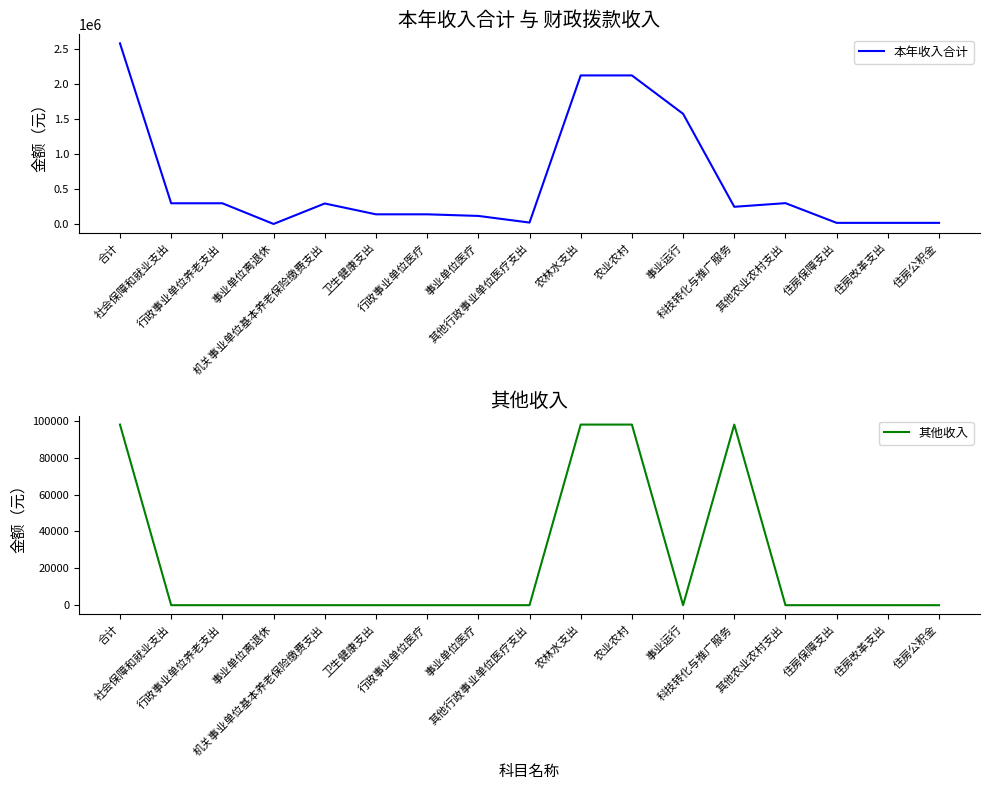

Does the chart have visible grid lines?

No